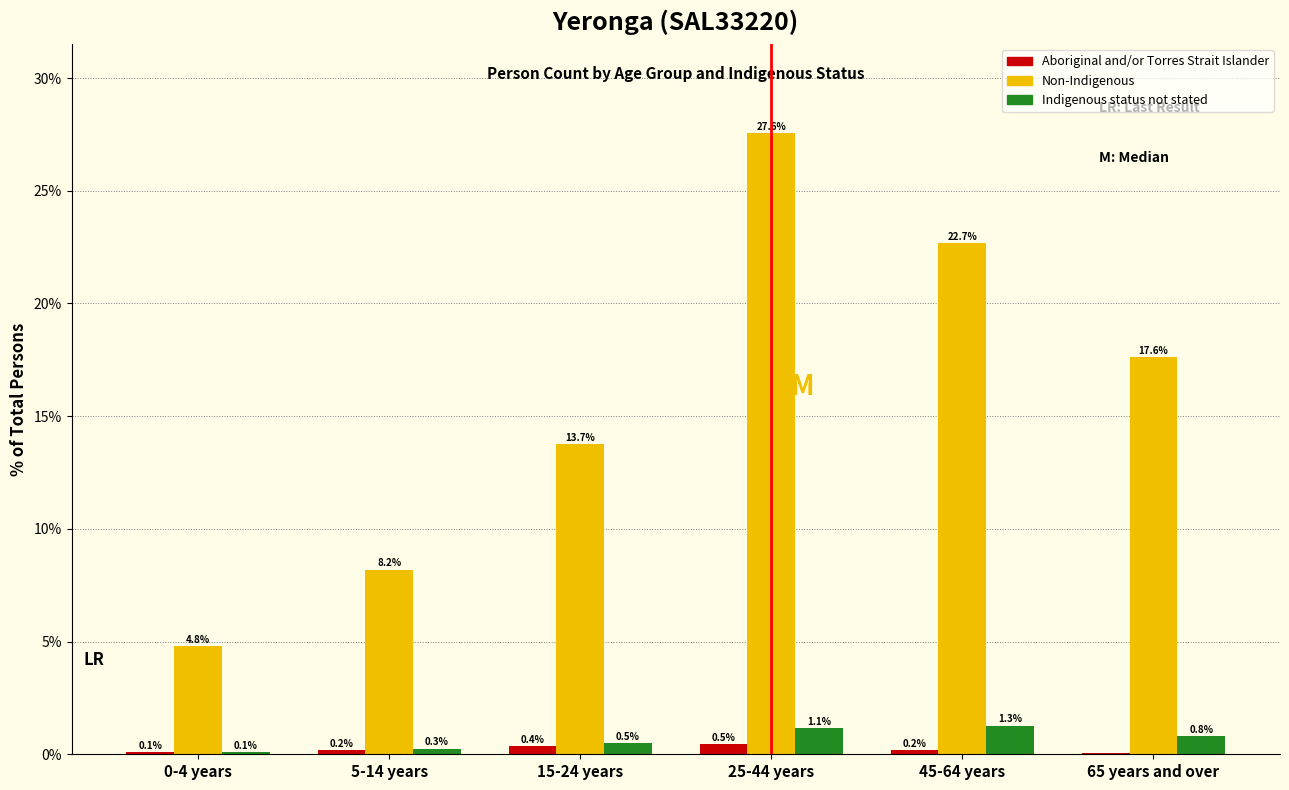

Where is Non-Indigenous nearest to the value 16?

65 years and over